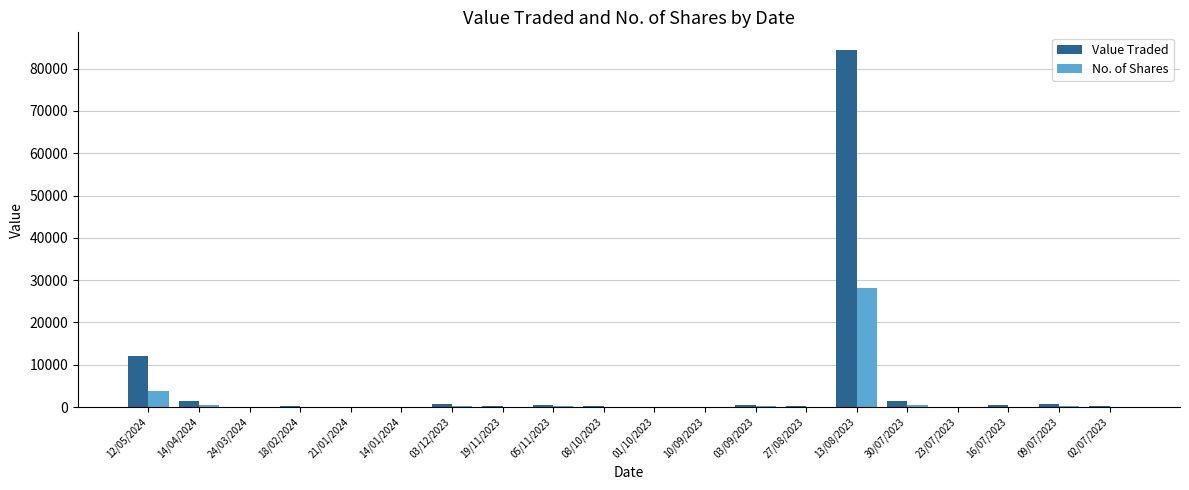

At which label is No. of Shares closest to 14019?

12/05/2024